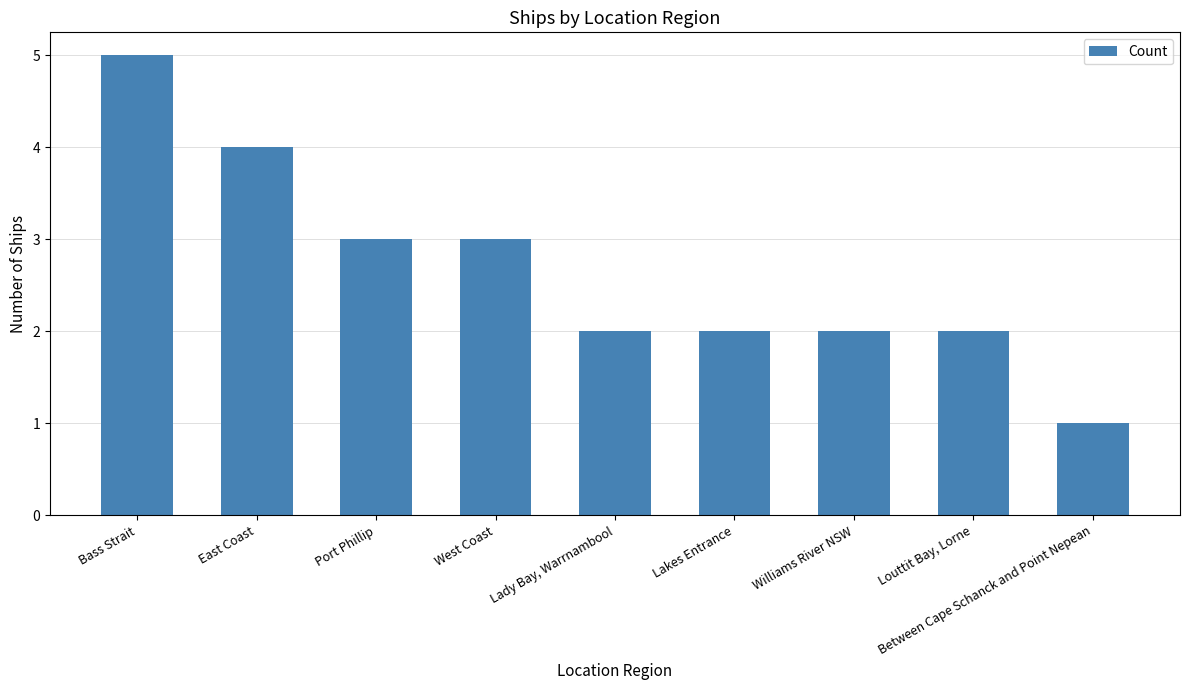

Which has a higher value, Louttit Bay, Lorne or Bass Strait?

Bass Strait